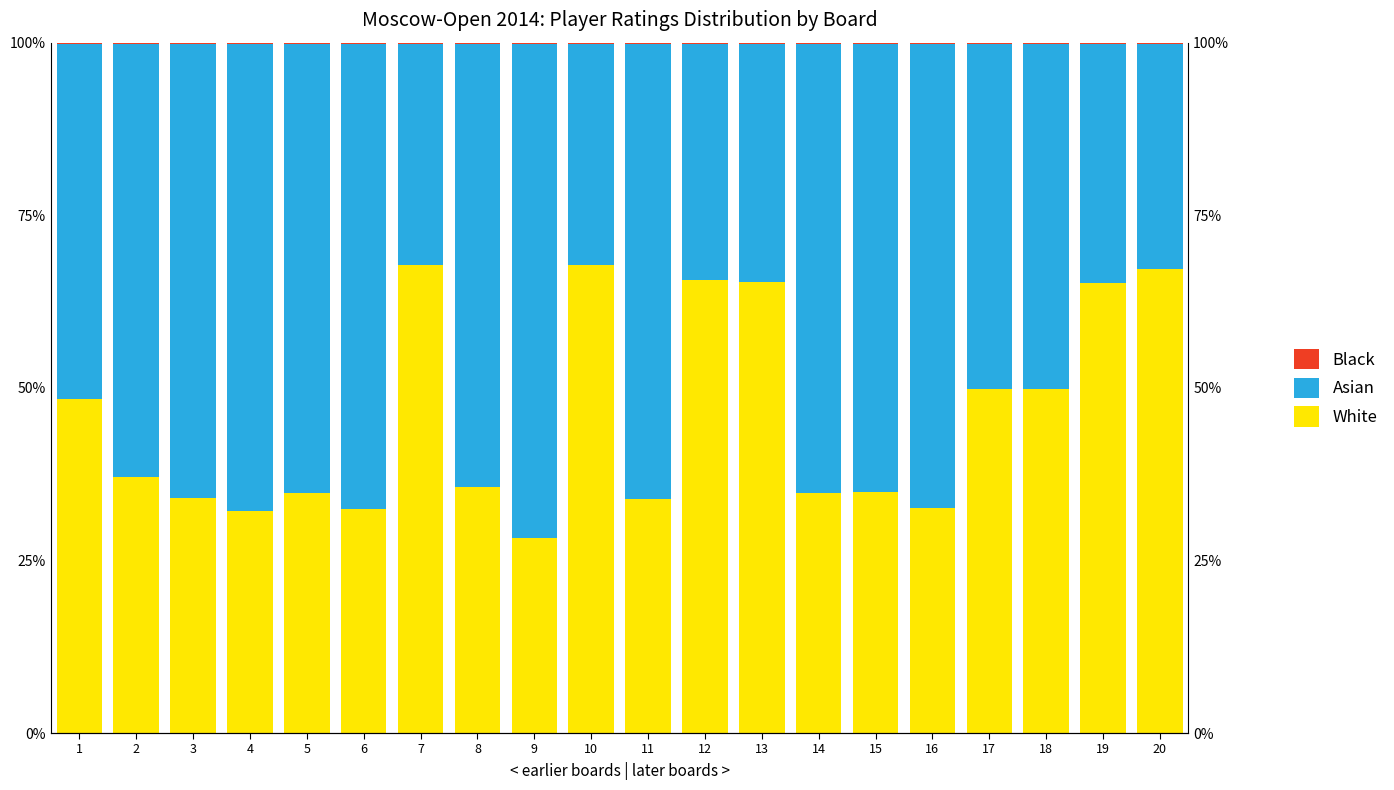

Which series changed the most between 6 and 17?

Asian